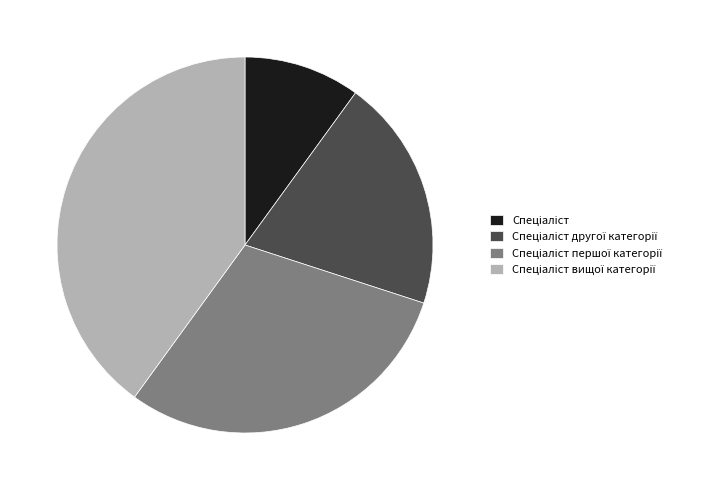

Is there a majority slice in this chart?

No